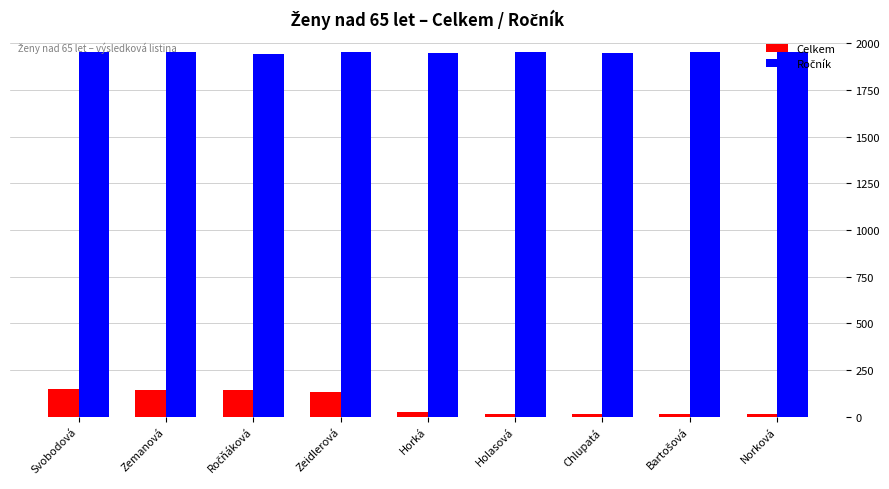

What is the difference between the maximum and minimum values in the Celkem series?

138